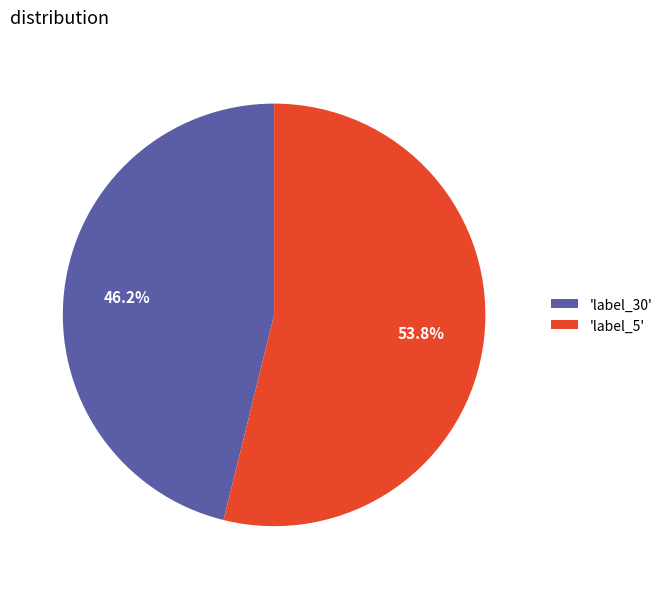

Is there a majority slice in this chart?

Yes